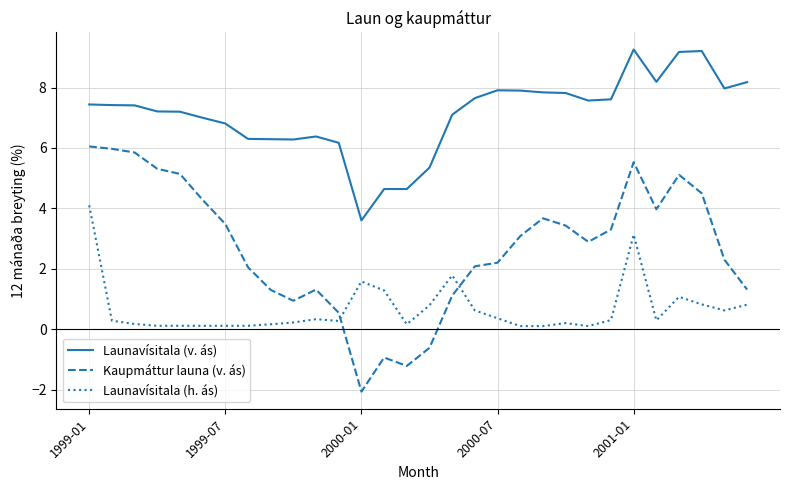

What is the difference between the maximum and minimum values in the Launavísitala (h. ás) series?

4.0